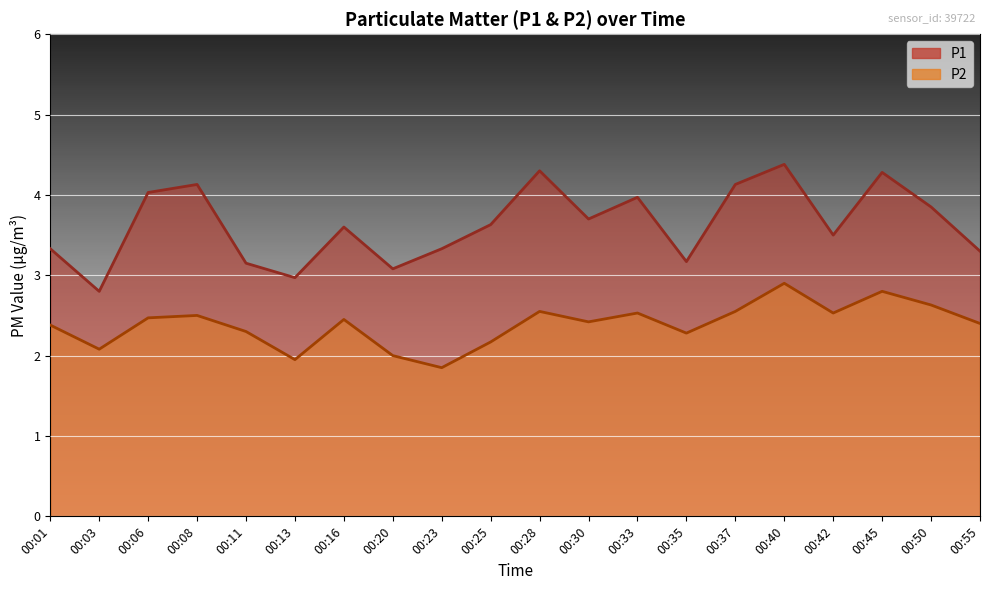

Reading left to right, transcribe all the data shown in this chart.

P1: 3.3	2.8	4.0	4.1	3.1	3.0	3.6	3.1	3.3	3.6	4.3	3.7	4.0	3.2	4.1	4.4	3.5	4.3	3.9	3.3
P2: 2.4	2.1	2.5	2.5	2.3	1.9	2.5	2.0	1.9	2.2	2.5	2.4	2.5	2.3	2.5	2.9	2.5	2.8	2.6	2.4